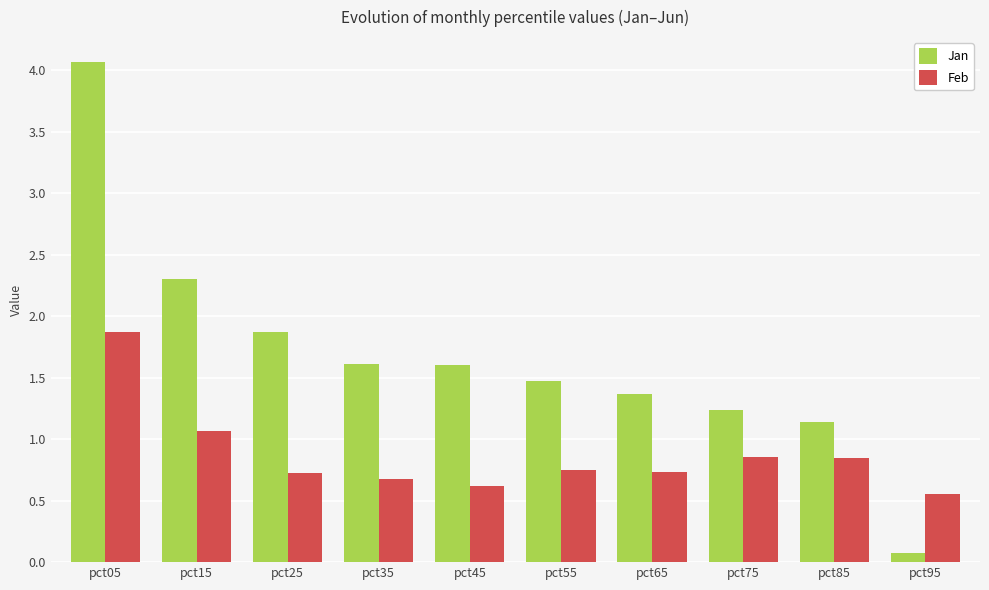

At which label does Jan reach its minimum?

pct95